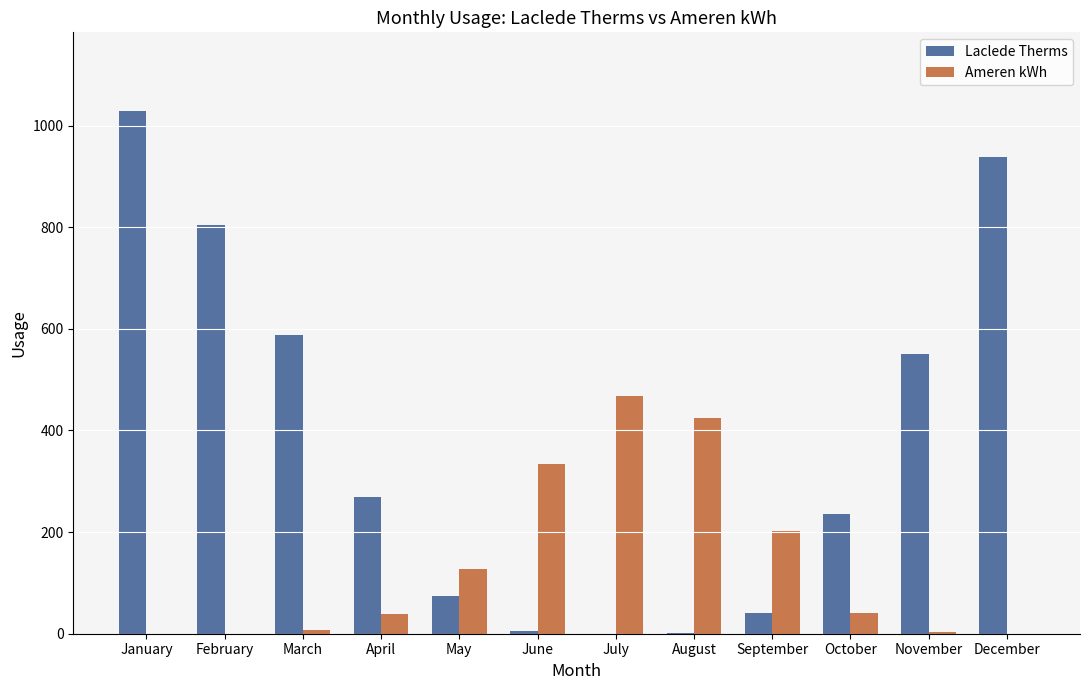

Which series changed the most between March and July?

Laclede Therms